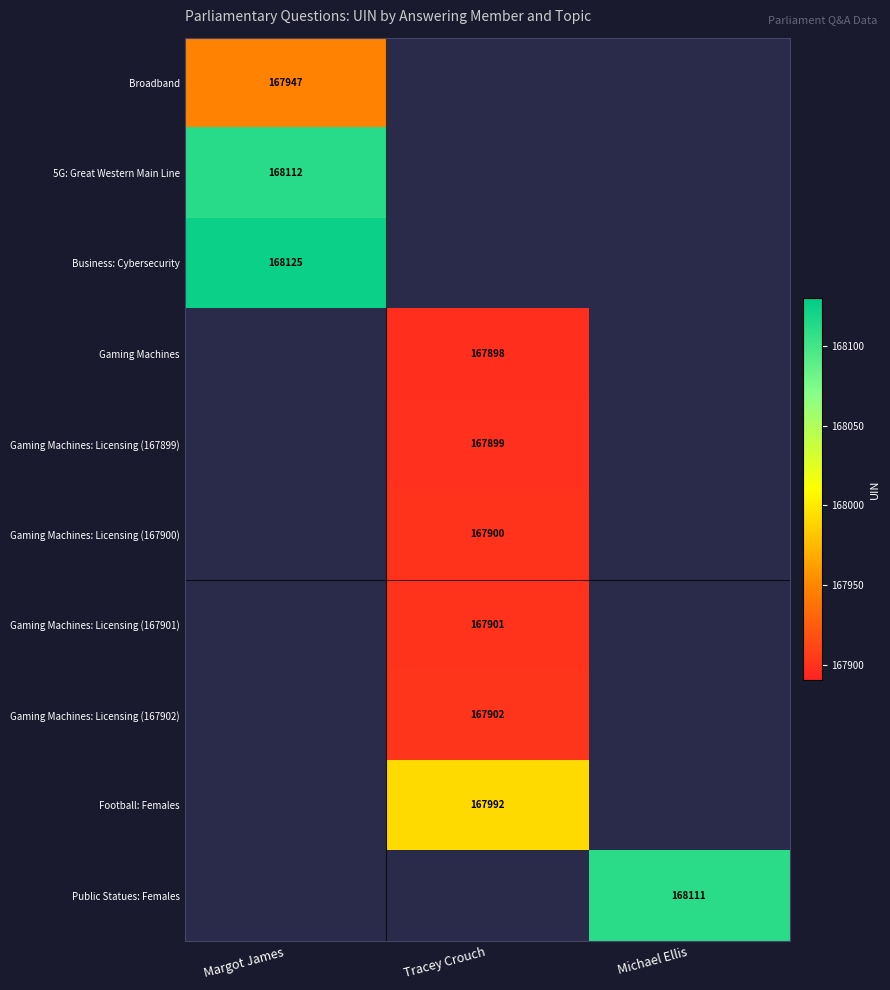

True or false: Football: Females has a value of 41771 at Tracey Crouch.

False